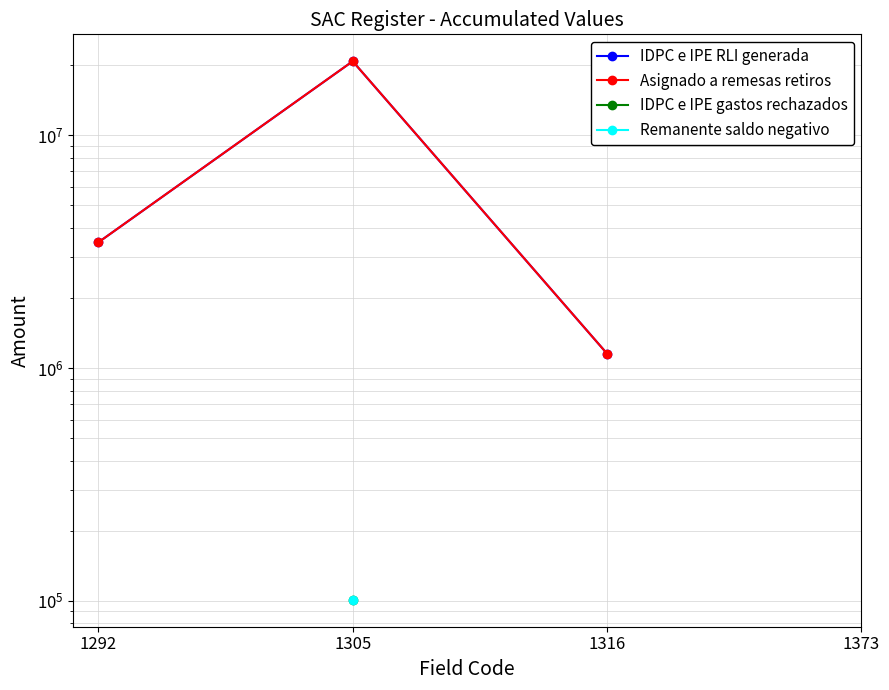

Which series has the largest range (max minus min)?

Asignado a remesas retiros